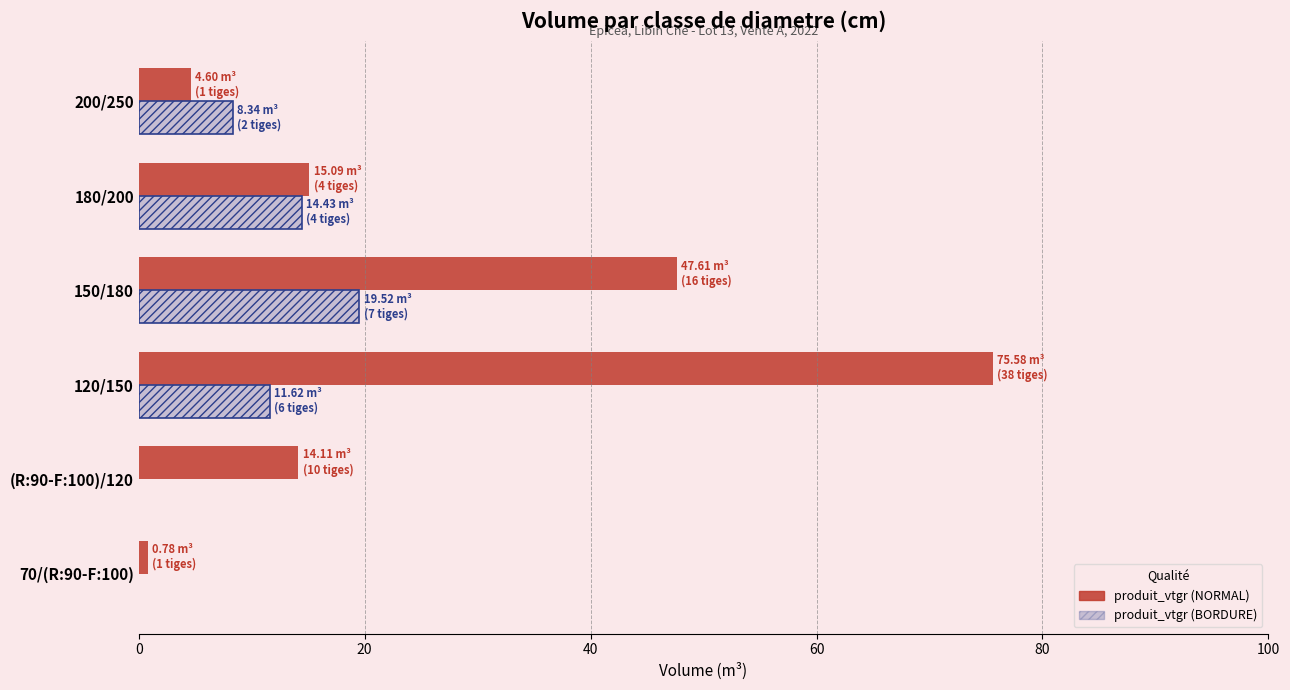

What is the difference between the maximum and second lowest values in the produit_vtgr (NORMAL) series?

71.0